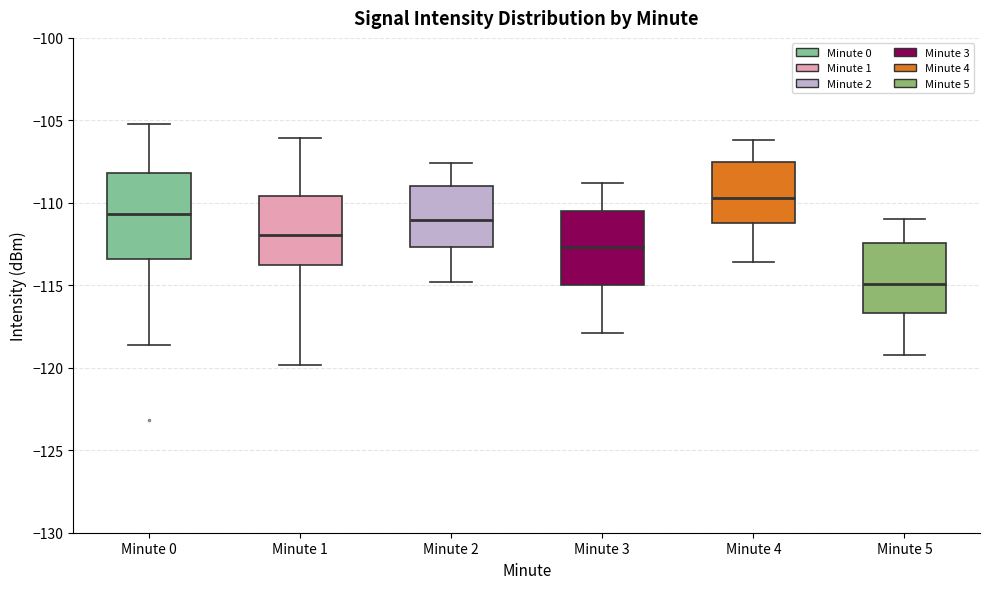

Reading left to right, read every box against the y-axis: the position of its median line, the range the box covers, and the ends of its whiskers. The values are not printed on the chart, so give them approximately, as read against the axis.

Minute 0: median -110.5, box -113.5 to -108.0, whiskers -118.5 to -105.5
Minute 1: median -112.0, box -114.0 to -109.5, whiskers -120.0 to -106.0
Minute 2: median -111.0, box -112.5 to -109.0, whiskers -115.0 to -107.5
Minute 3: median -112.5, box -115.0 to -110.5, whiskers -118.0 to -109.0
Minute 4: median -109.5, box -111.0 to -107.5, whiskers -113.5 to -106.0
Minute 5: median -115.0, box -116.5 to -112.5, whiskers -119.0 to -111.0